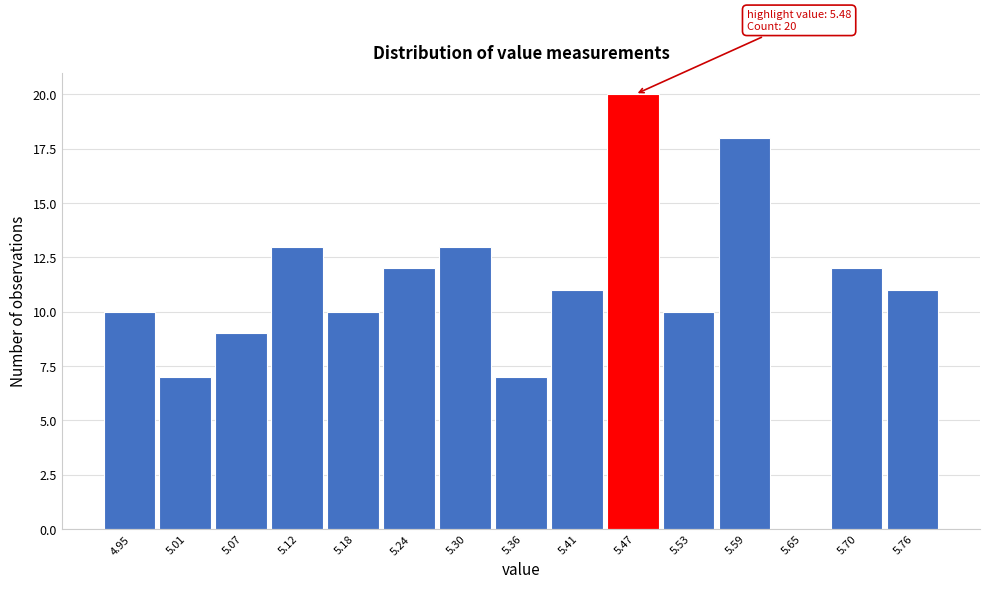

Reading left to right, what are all the values shown in this chart?

4.95=10	5.01=7	5.07=9	5.12=13	5.18=10	5.24=12	5.30=13	5.36=7	5.41=11	5.47=20	5.53=10	5.59=18	5.65=0	5.70=12	5.76=11